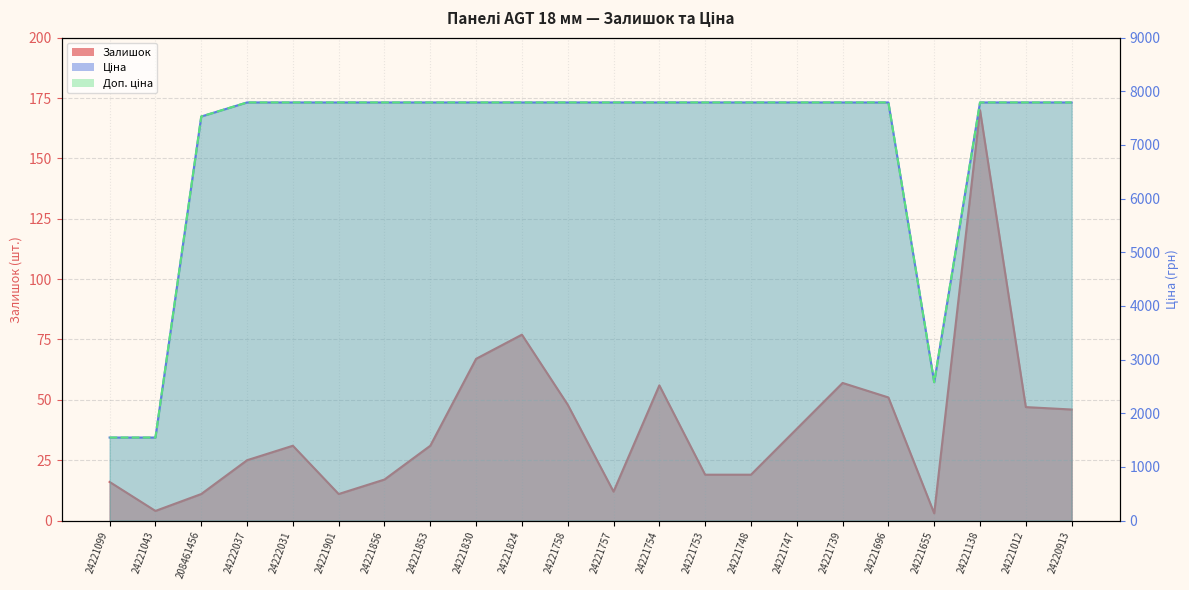

Which series has the largest range (max minus min)?

Ціна